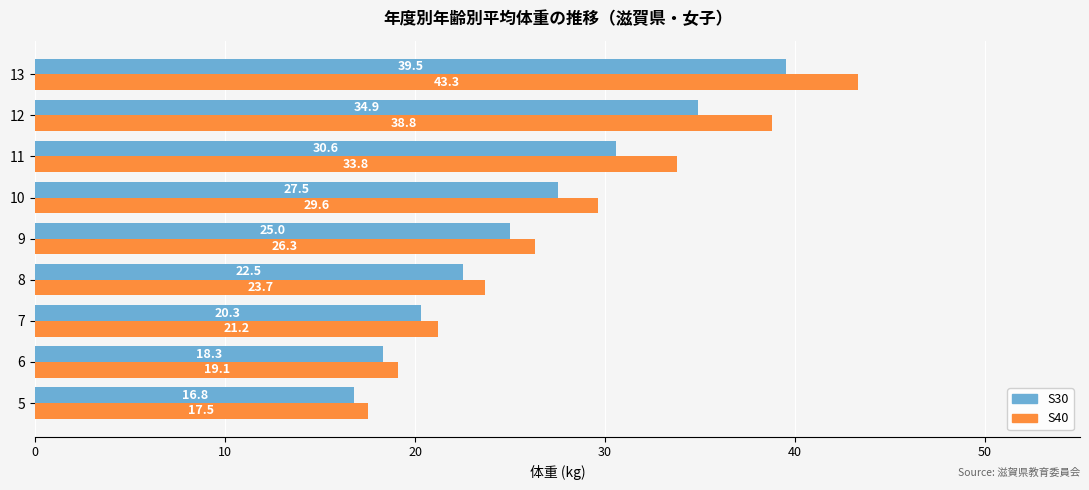

What are all the series names shown in the legend?

S30, S40